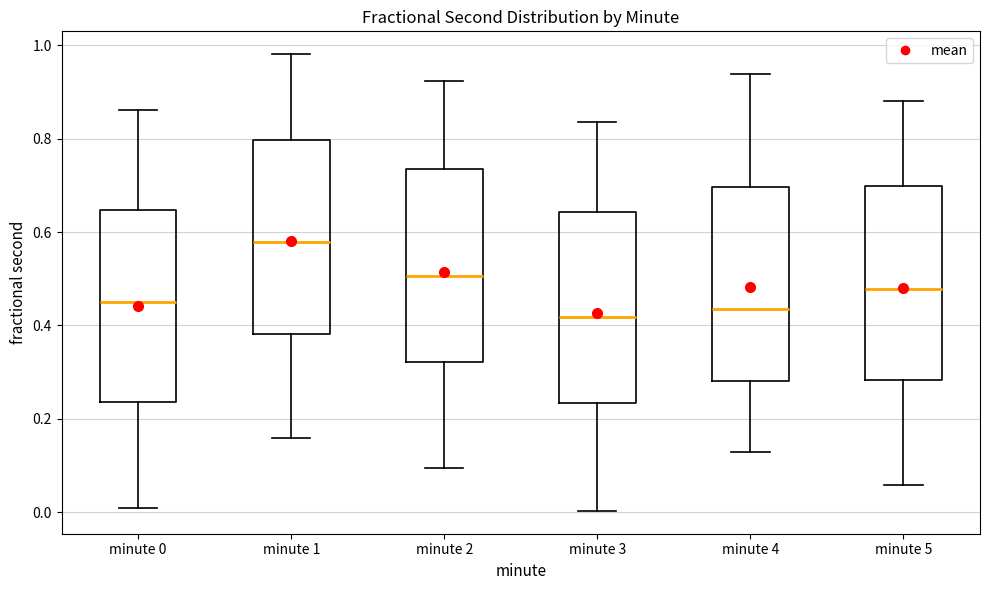

Reading left to right, read every box against the y-axis: the position of its median line, the range the box covers, and the ends of its whiskers. The values are not printed on the chart, so give them approximately, as read against the axis.

minute 0: median 0.44, box 0.24 to 0.64, whiskers 0.00 to 0.86
minute 1: median 0.58, box 0.38 to 0.80, whiskers 0.16 to 0.98
minute 2: median 0.50, box 0.32 to 0.74, whiskers 0.10 to 0.92
minute 3: median 0.42, box 0.24 to 0.64, whiskers 0.00 to 0.84
minute 4: median 0.44, box 0.28 to 0.70, whiskers 0.12 to 0.94
minute 5: median 0.48, box 0.28 to 0.70, whiskers 0.06 to 0.88